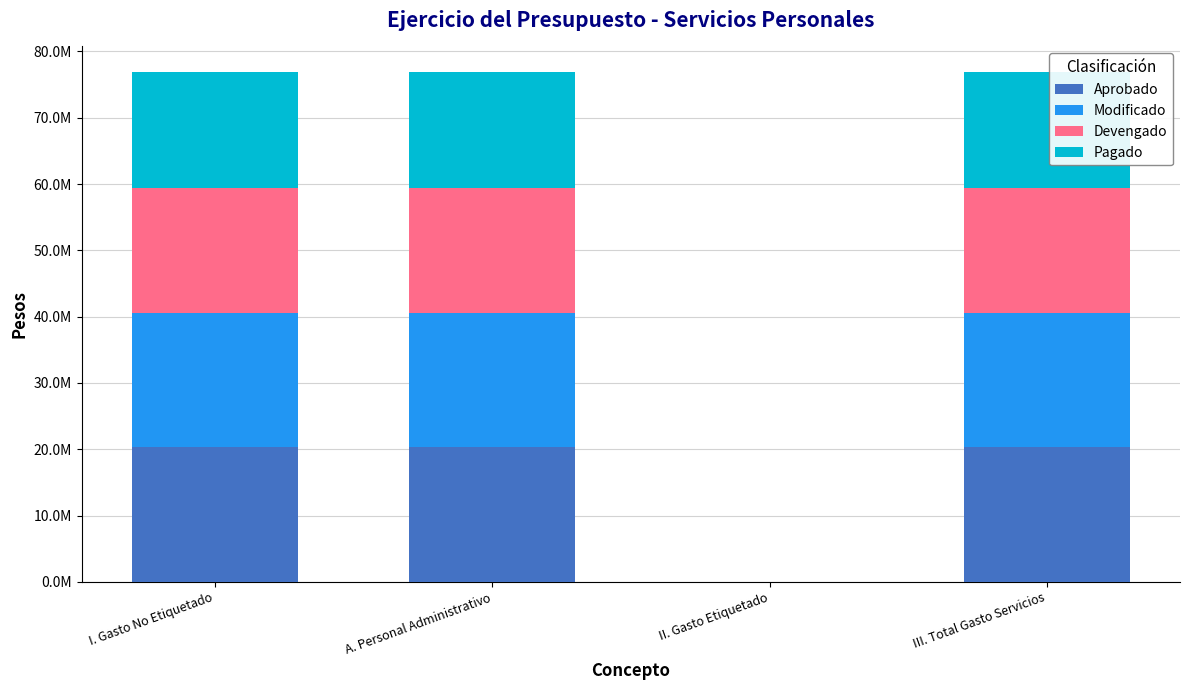

Are the bars grouped side by side (vs. stacked)?

No